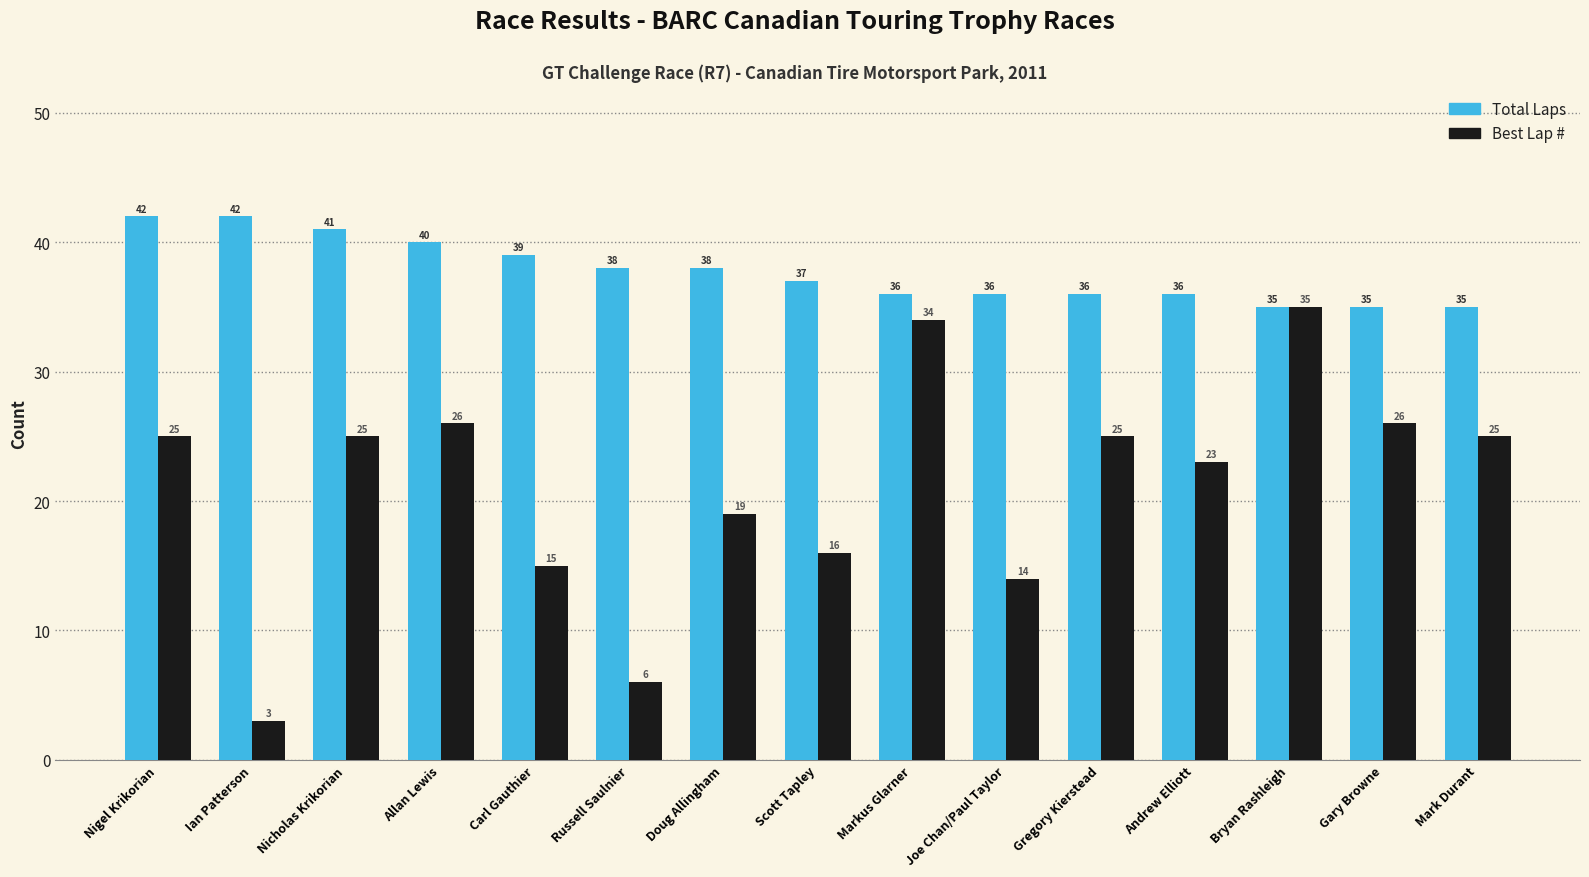

What is the greatest value displayed?

42